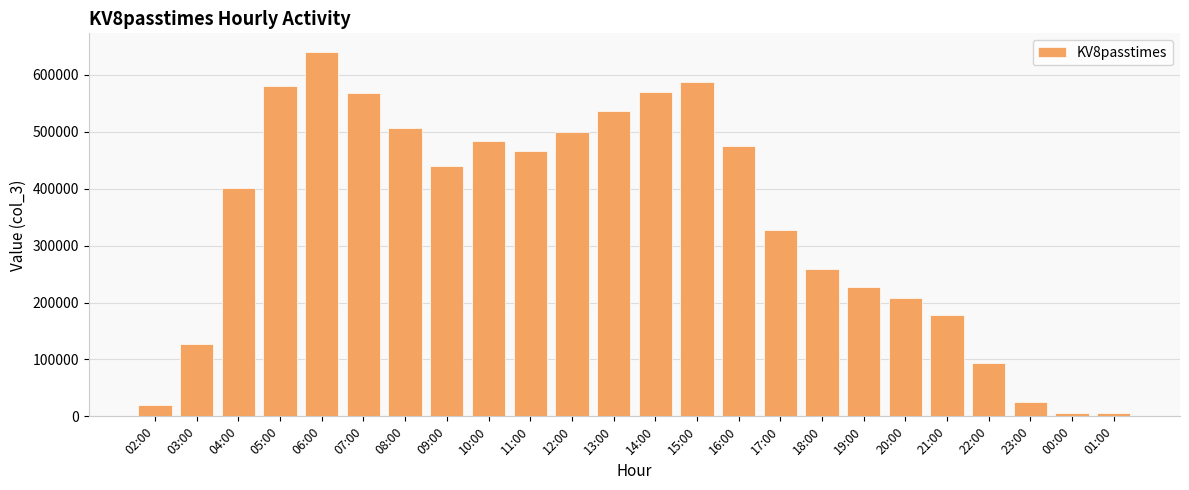

What is the average value?

343128